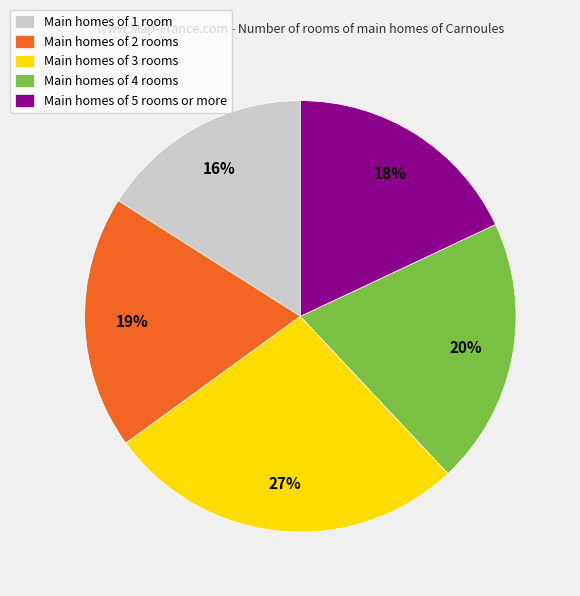

Approximately how many times larger is the value at Main homes of 1 room compared to Main homes of 4 rooms?

0.8